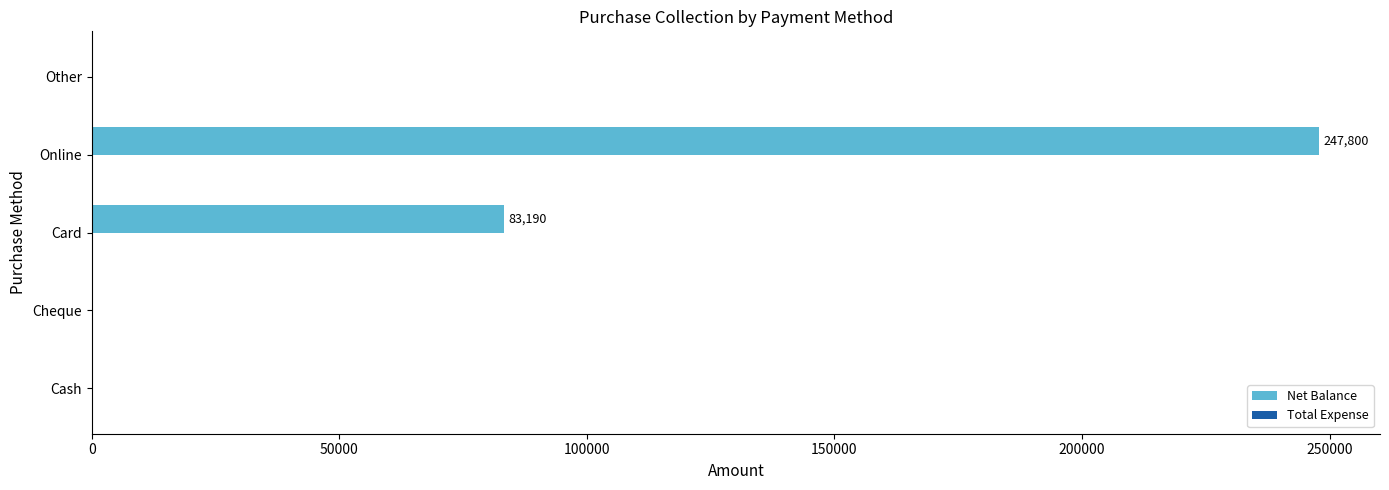

What is the maximum value shown in the chart?

247800